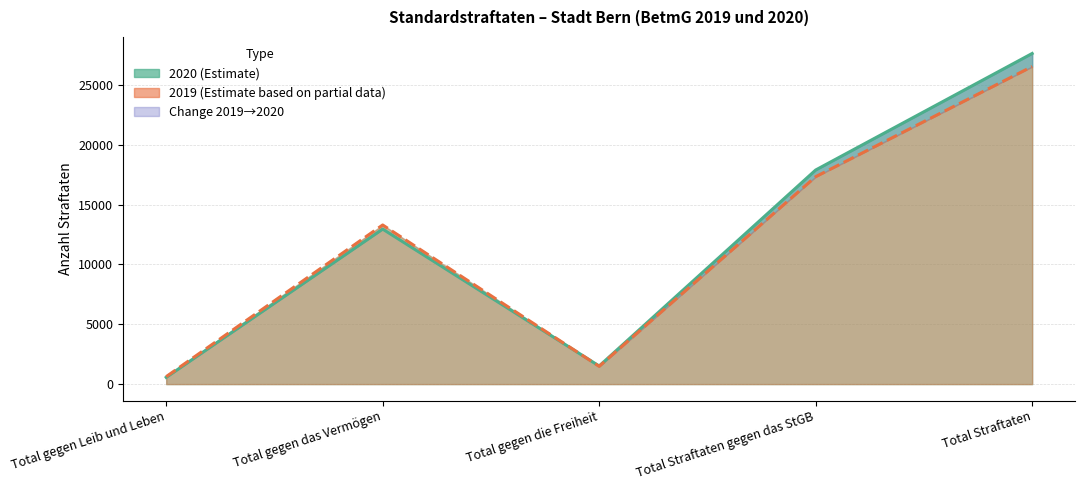

What is the difference between the highest and lowest values at Total gegen Leib und Leben?

60